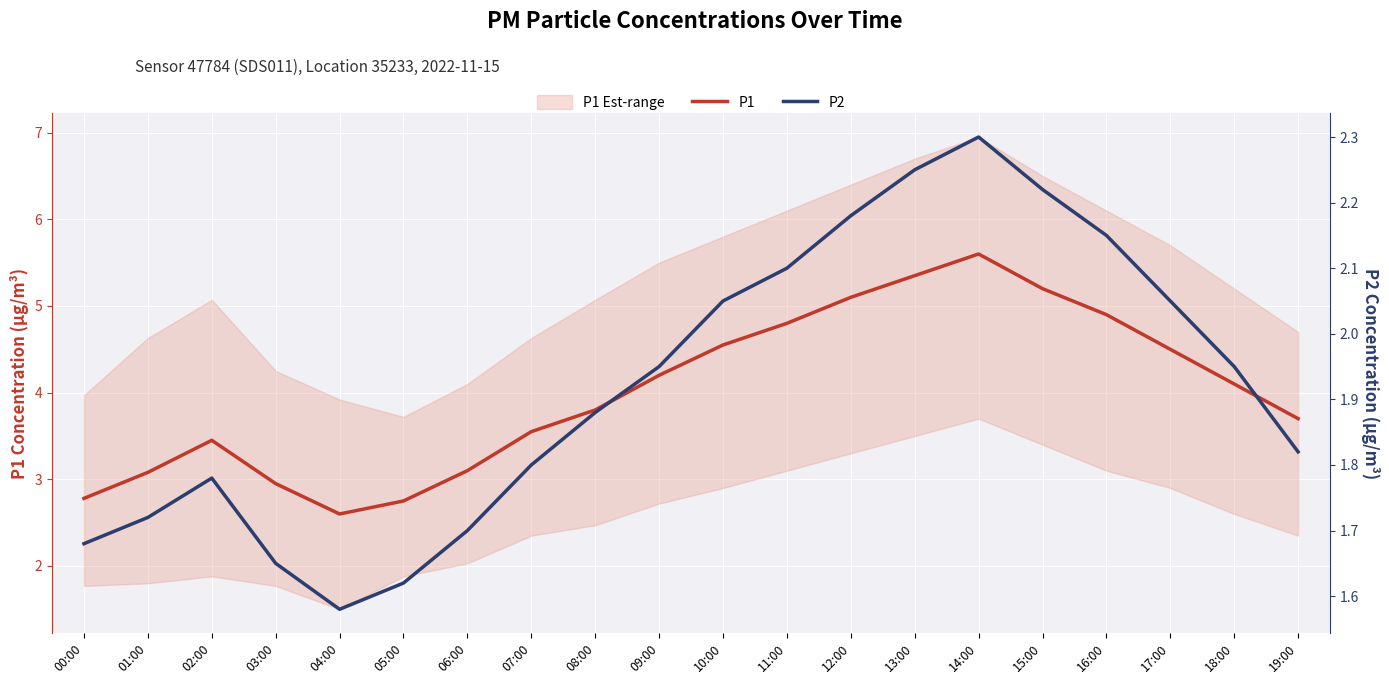

Which series has the largest total across all categories?

P1